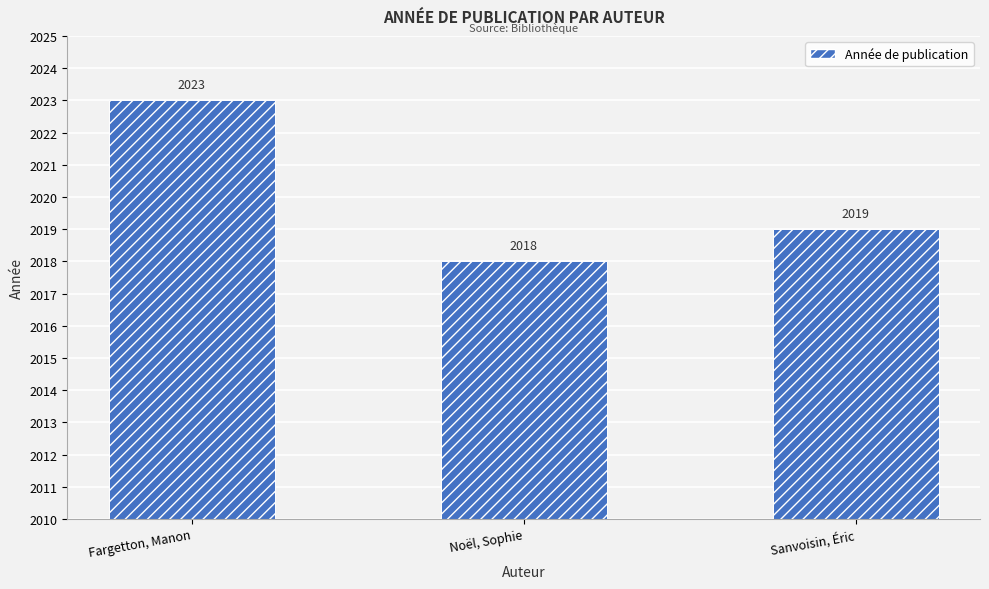

What is the sum of the values at Noël, Sophie and Fargetton, Manon?

4041